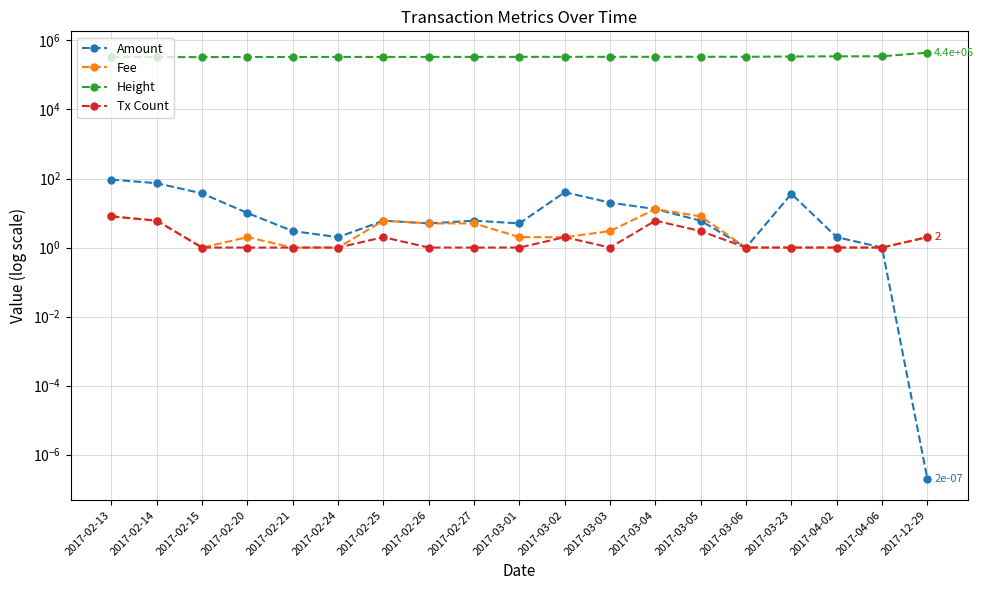

What is the label of the 11th point from the right?

2017-02-27